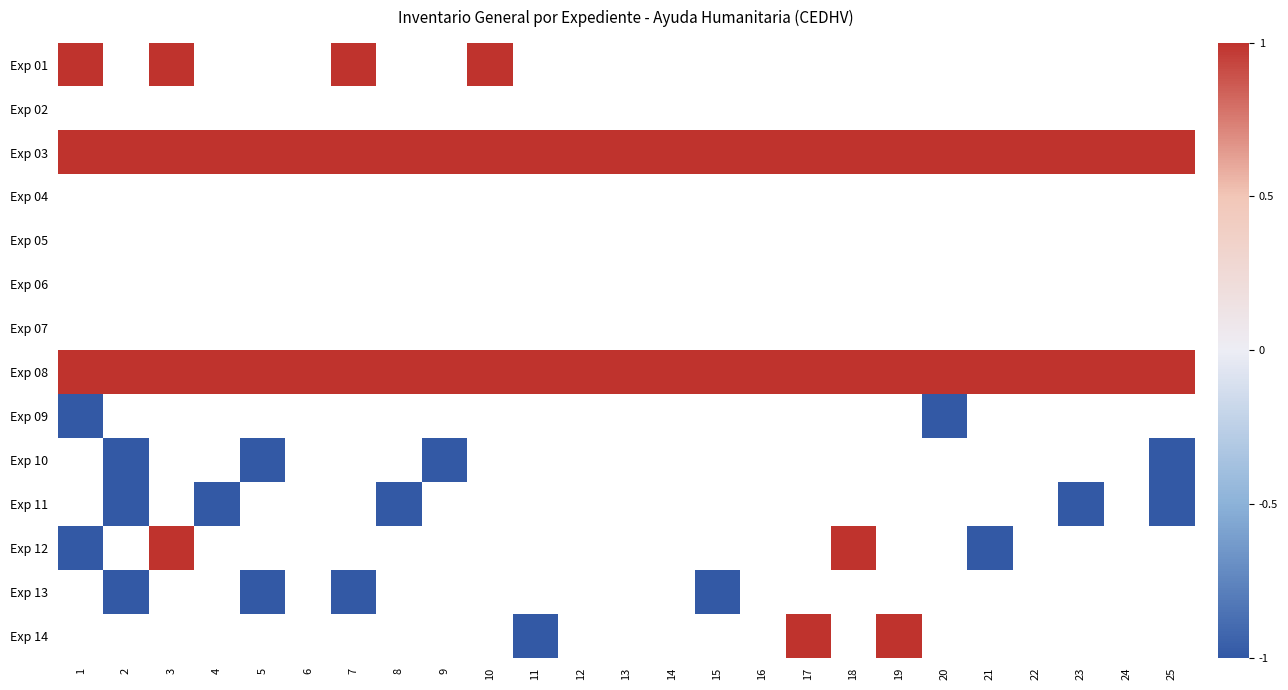

Which has a higher value, 25 or 16?

16